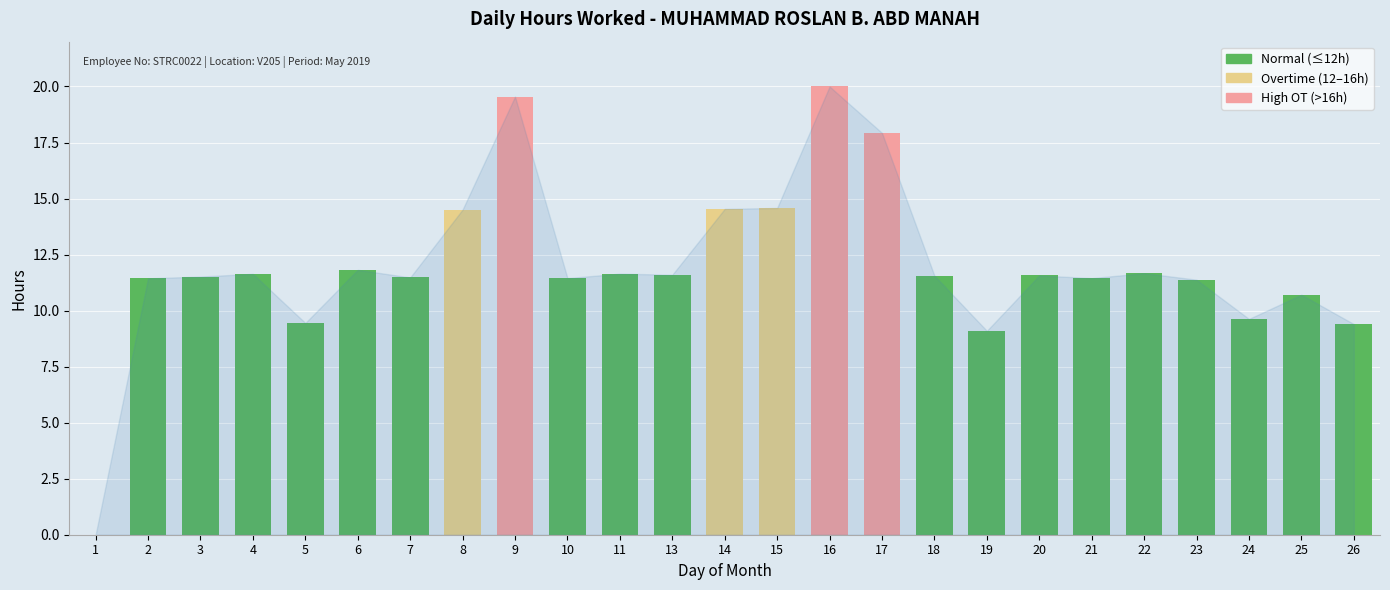

How many distinct data groups are displayed?

1